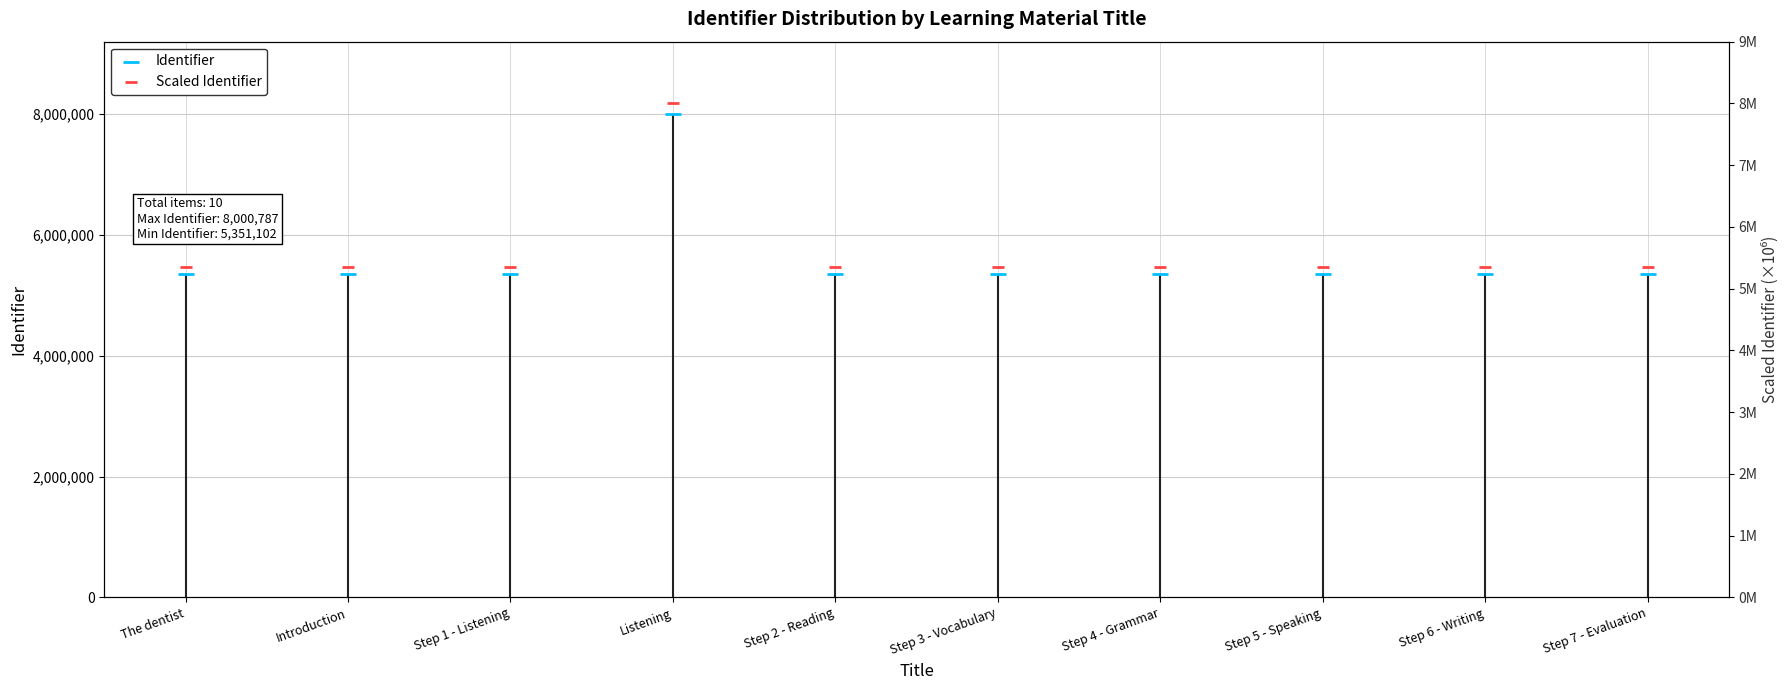

Which series reaches the minimum Y coordinate?

Scaled Identifier